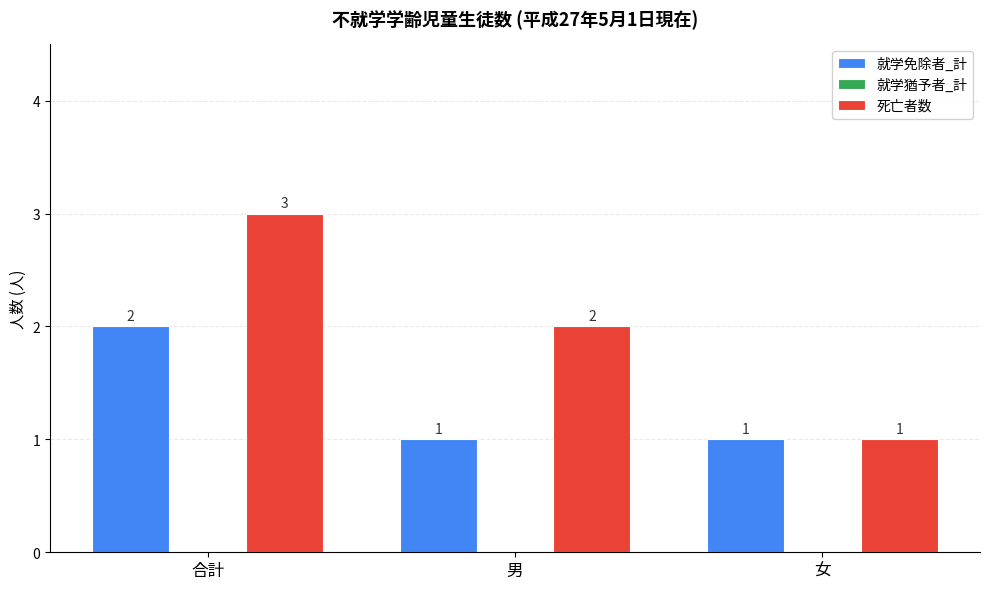

What is the label of the 3rd bar from the left?

女